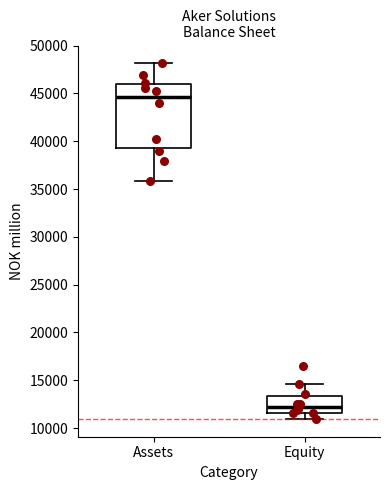

Reading left to right, transcribe this box plot: for each box, give where its median line is, the range the box spans, and where its two whiskers end, as read against the y-axis. The values are not printed on the chart, so give them approximately, as read against the axis.

Assets: median 44500, box 39500 to 46000, whiskers 36000 to 48000
Equity: median 12000, box 11500 to 13500, whiskers 11000 to 14500